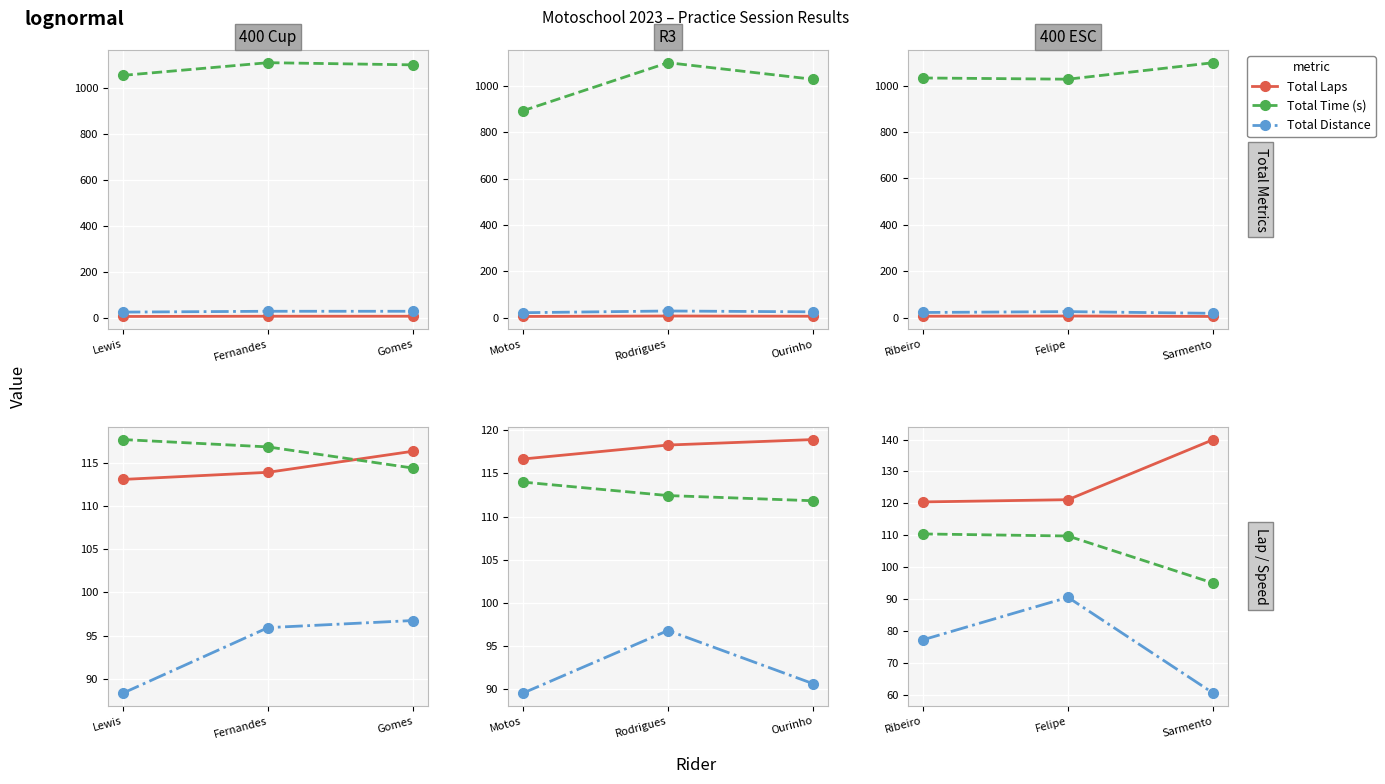

What is the label of the 1st point from the right?

Sarmento